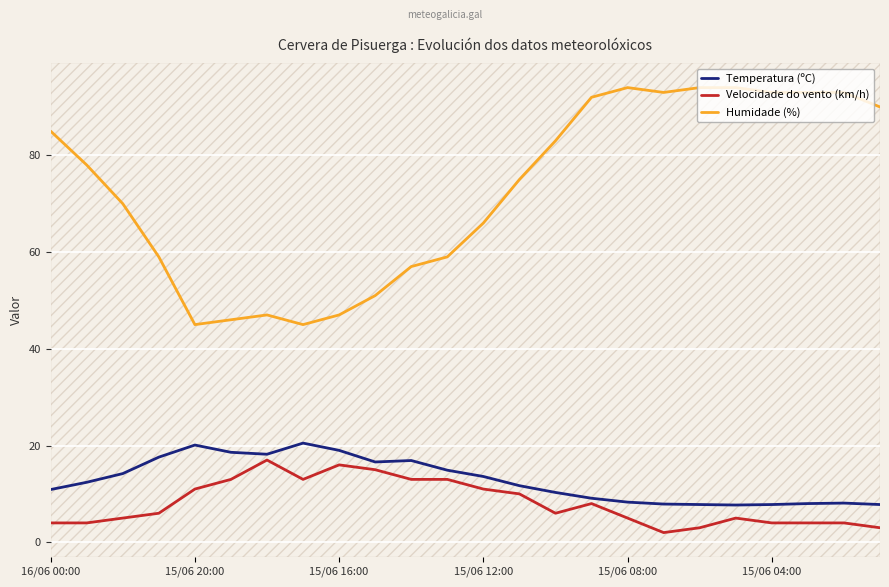

At which category does Velocidade do vento (km/h) reach its first local peak?

6